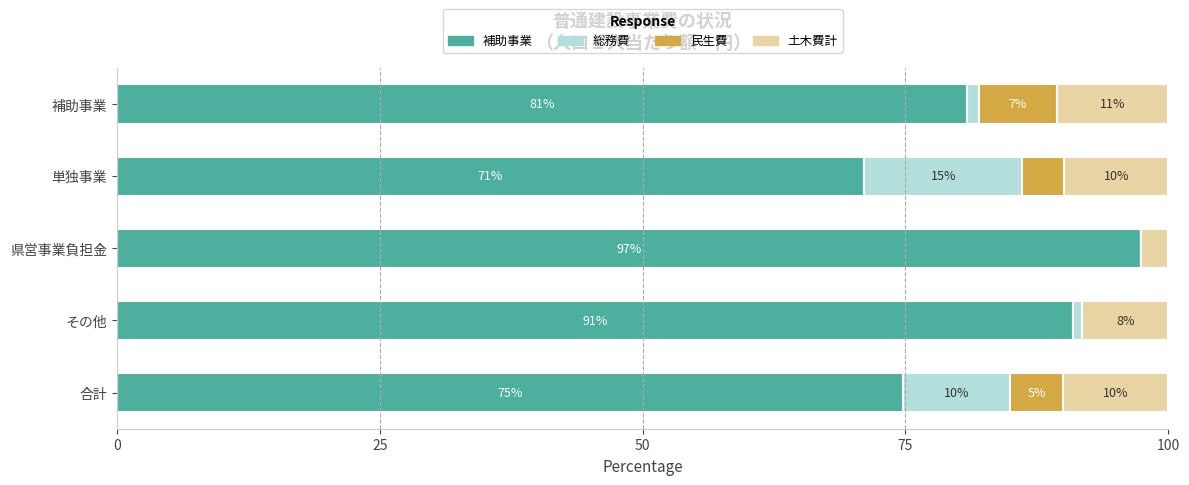

At which label is 補助事業 closest to 84?

補助事業